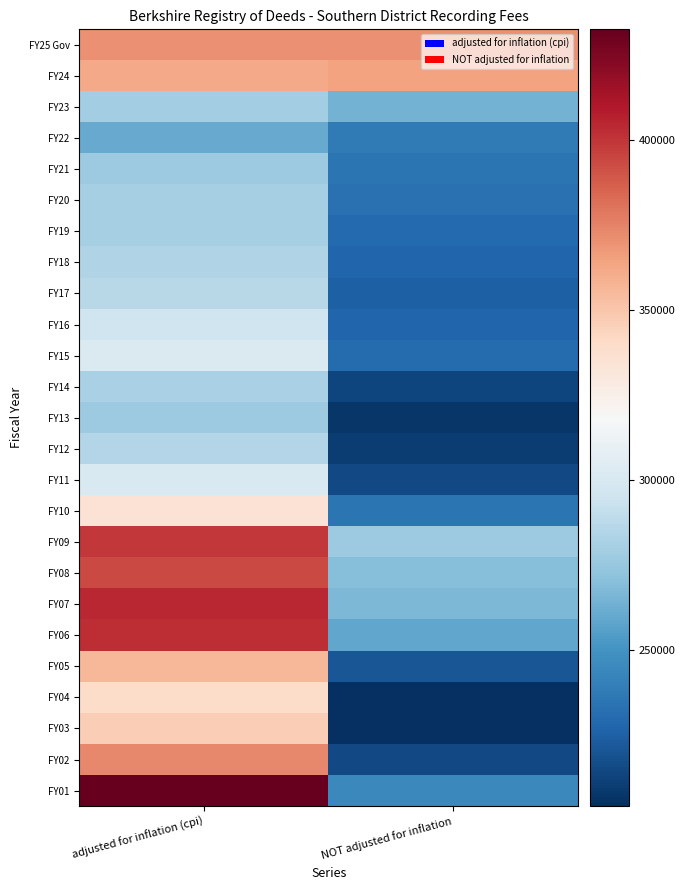

What is the difference between the highest and lowest values at adjusted for inflation (cpi)?

172083